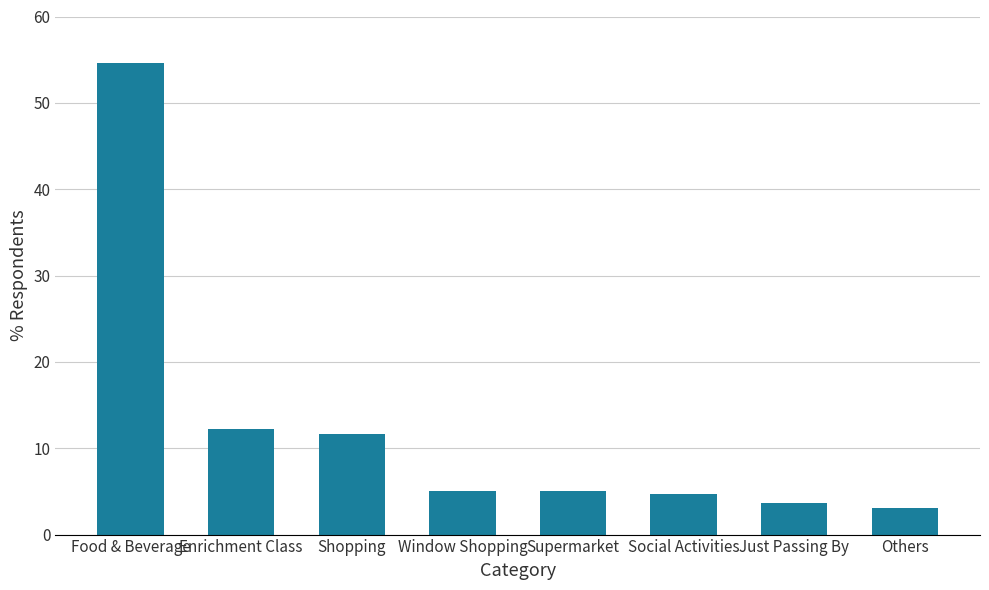

Reading left to right, transcribe all the data shown in this chart.

54.6	12.2	11.7	5.0	5.0	4.7	3.7	3.1